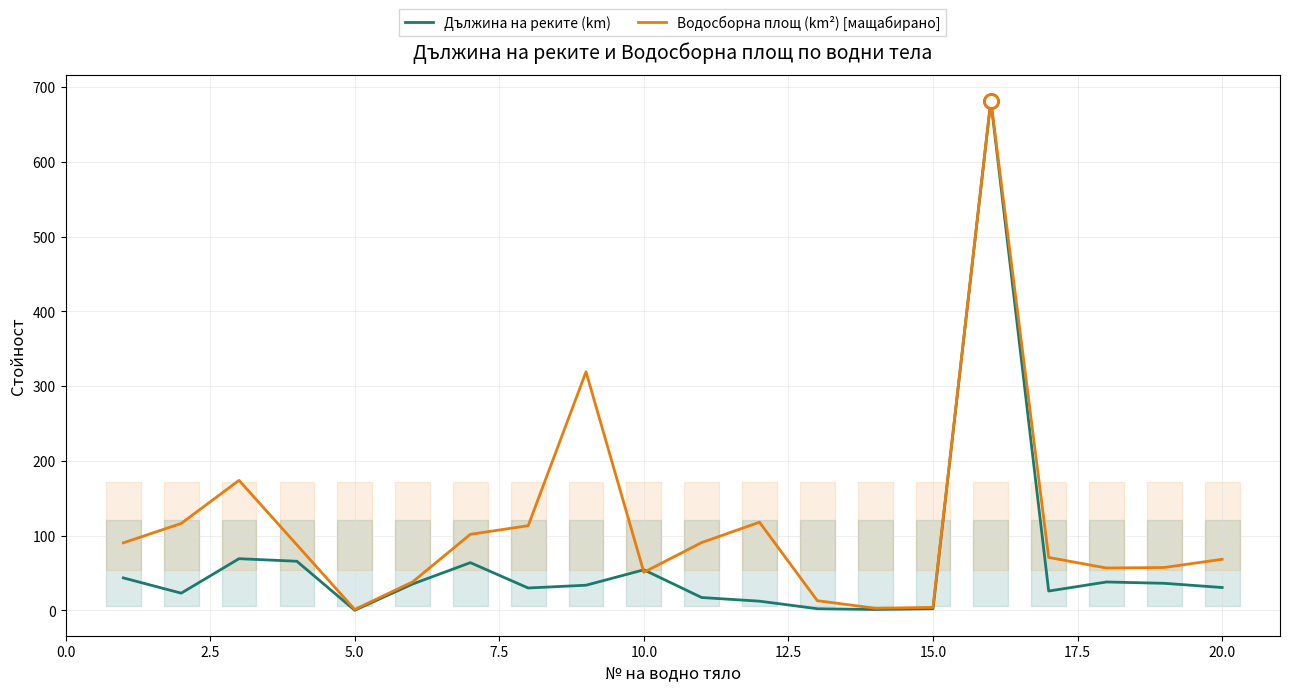

The value of Дължина на реките (km) at 20.0 is 30.4. True or false?

True